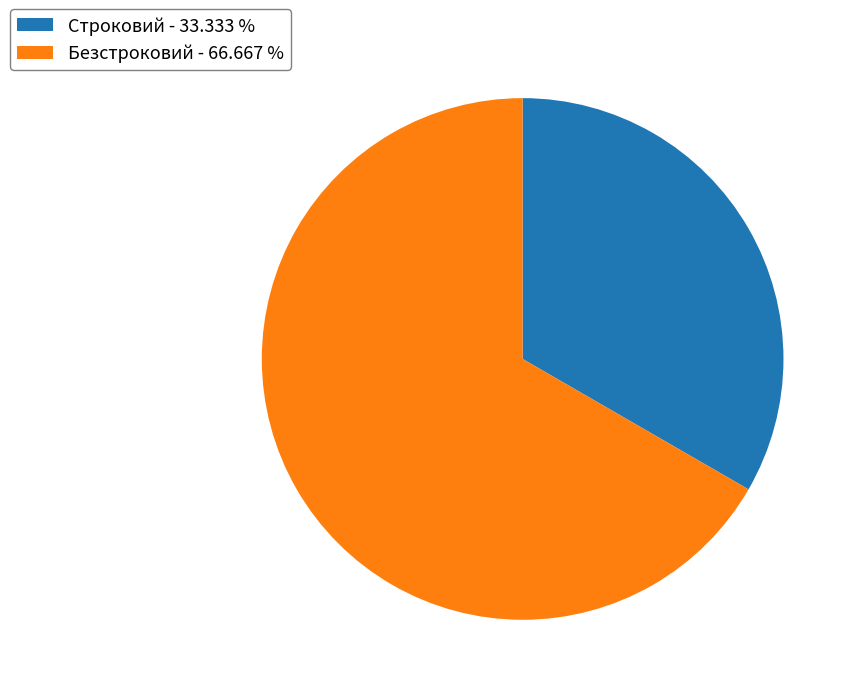

Between Безстроковий - 66.667 % and Строковий - 33.333 %, which is larger?

Безстроковий - 66.667 %